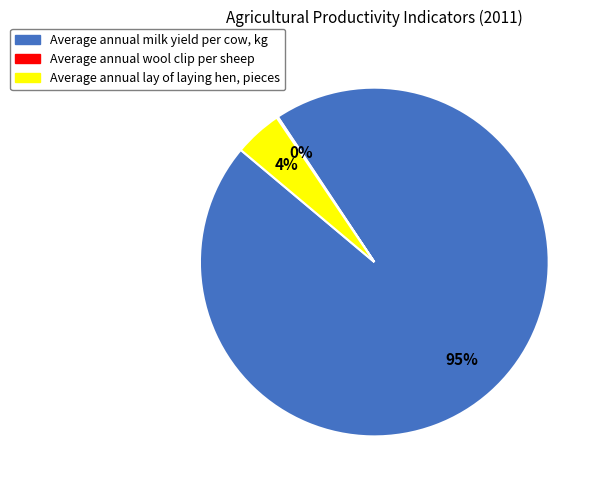

To the nearest percent, what is the average slice percentage?

33%